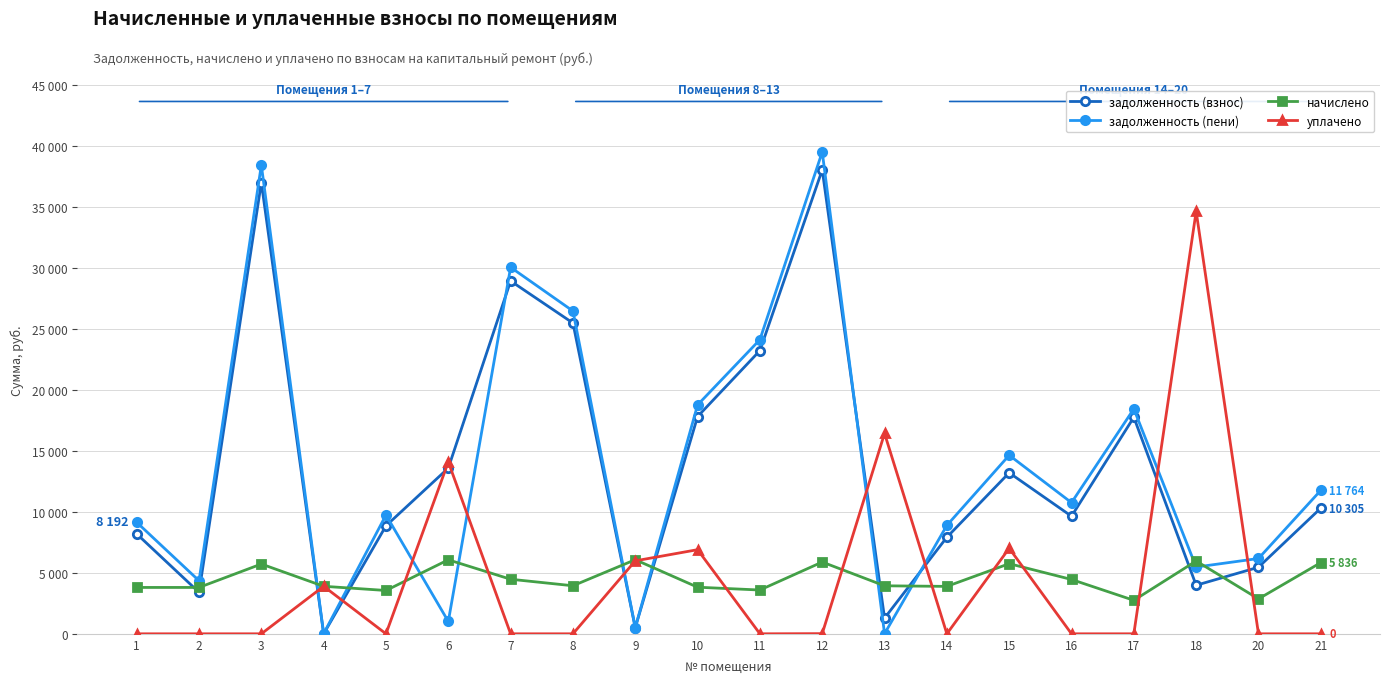

True or false: начислено has a value of 1725.5 at 6.

False